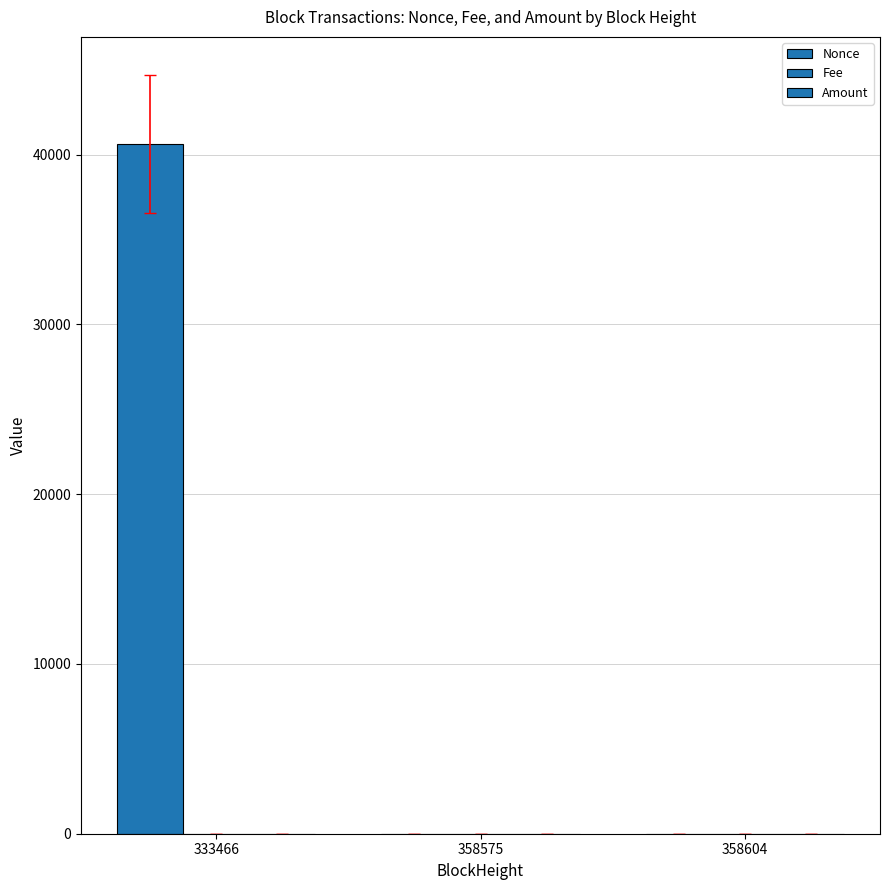

Does the chart contain stacked bars?

No